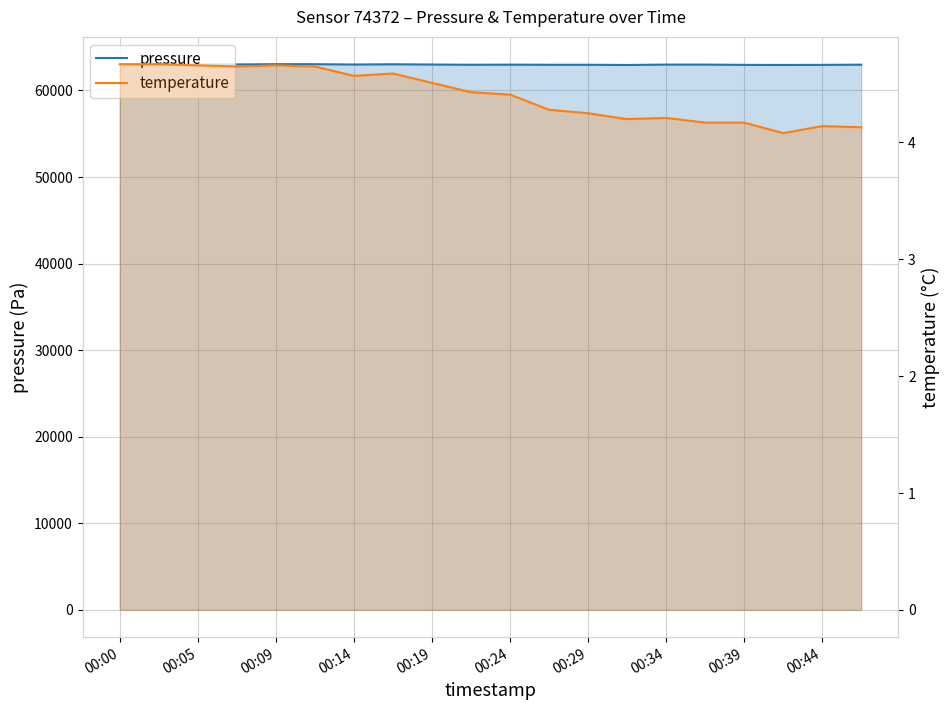

The value of temperature at 00:24 is 2.8. True or false?

False